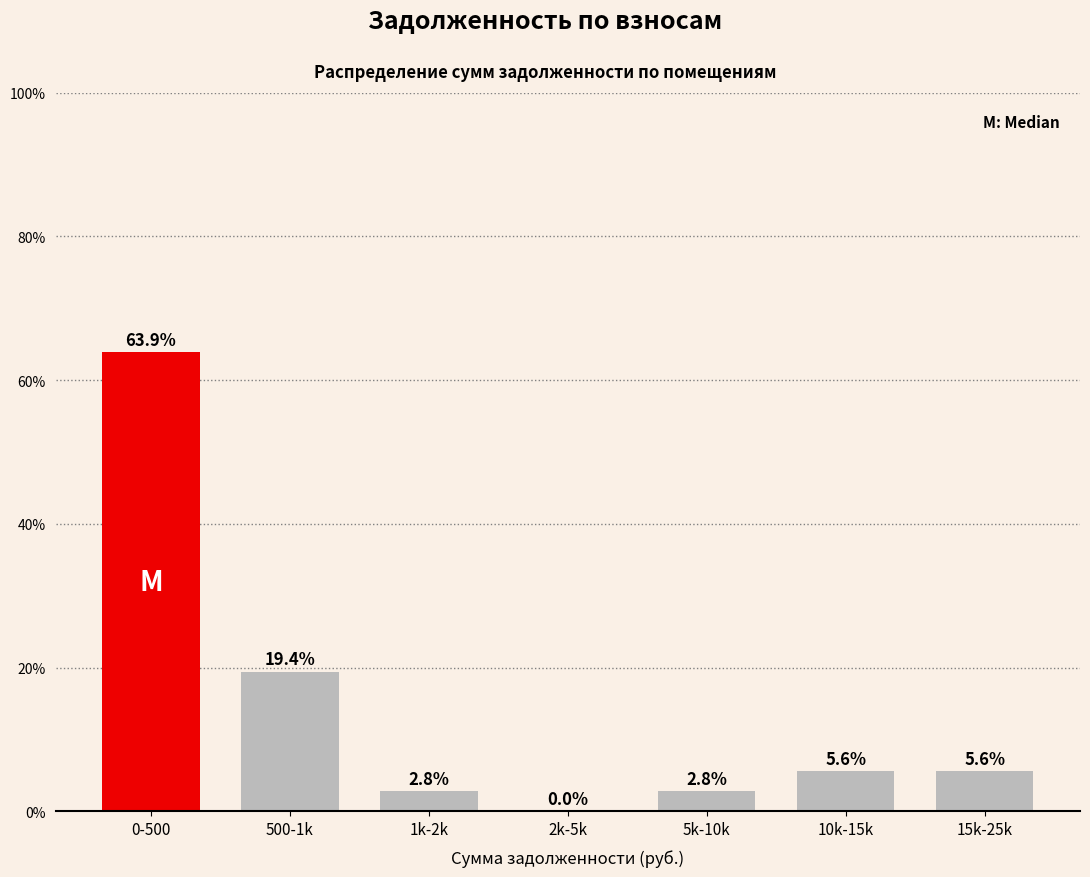

Reading left to right, list all the values displayed in this chart.

0-500=63.9	500-1k=19.4	1k-2k=2.8	2k-5k=0.0	5k-10k=2.8	10k-15k=5.6	15k-25k=5.6